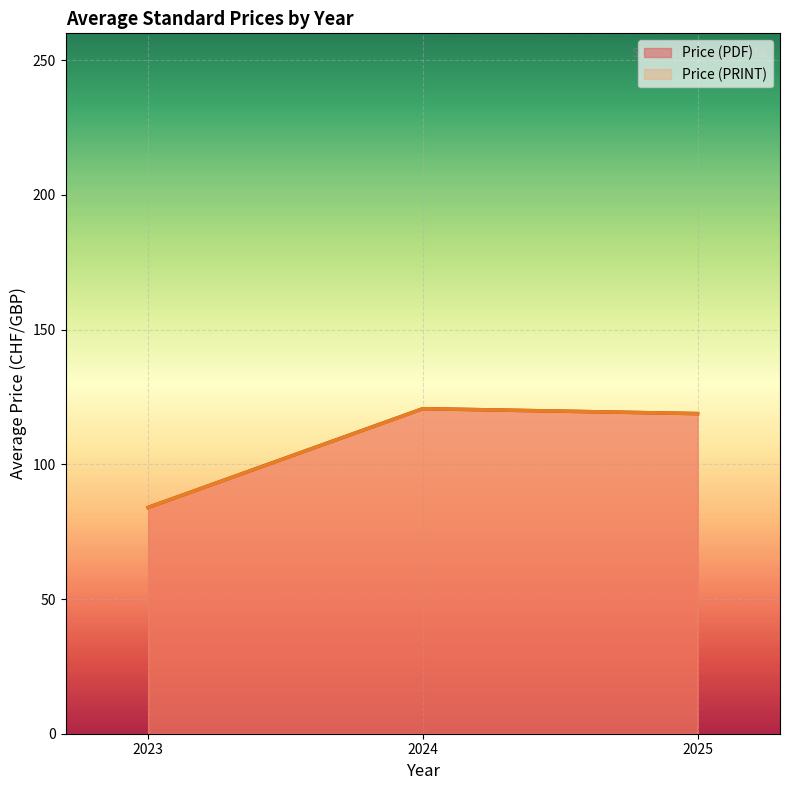

What are all the series names shown in the legend?

Price (PDF), Price (PRINT)